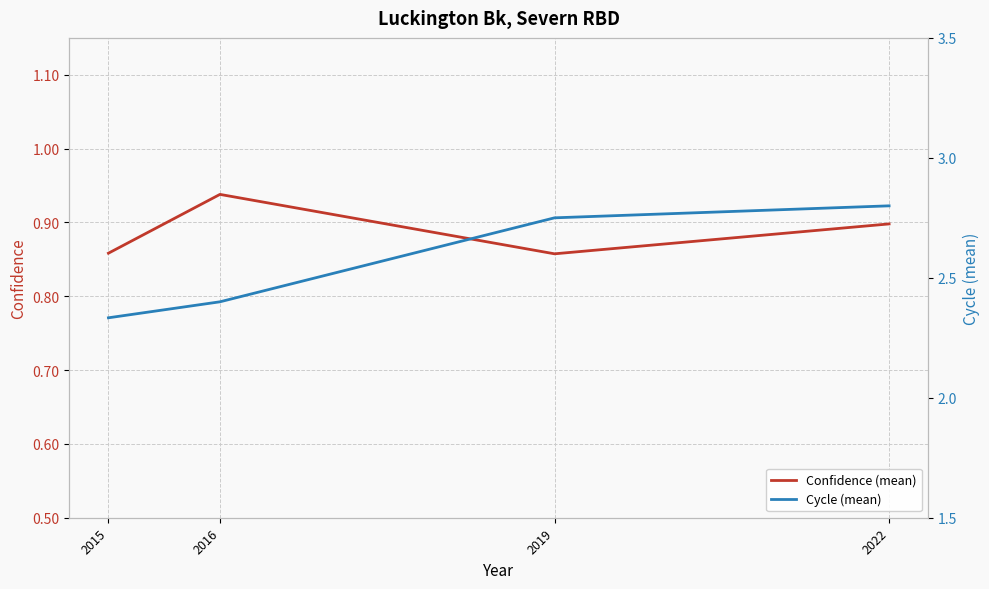

What are all the series names shown in the legend?

Confidence (mean), Cycle (mean)